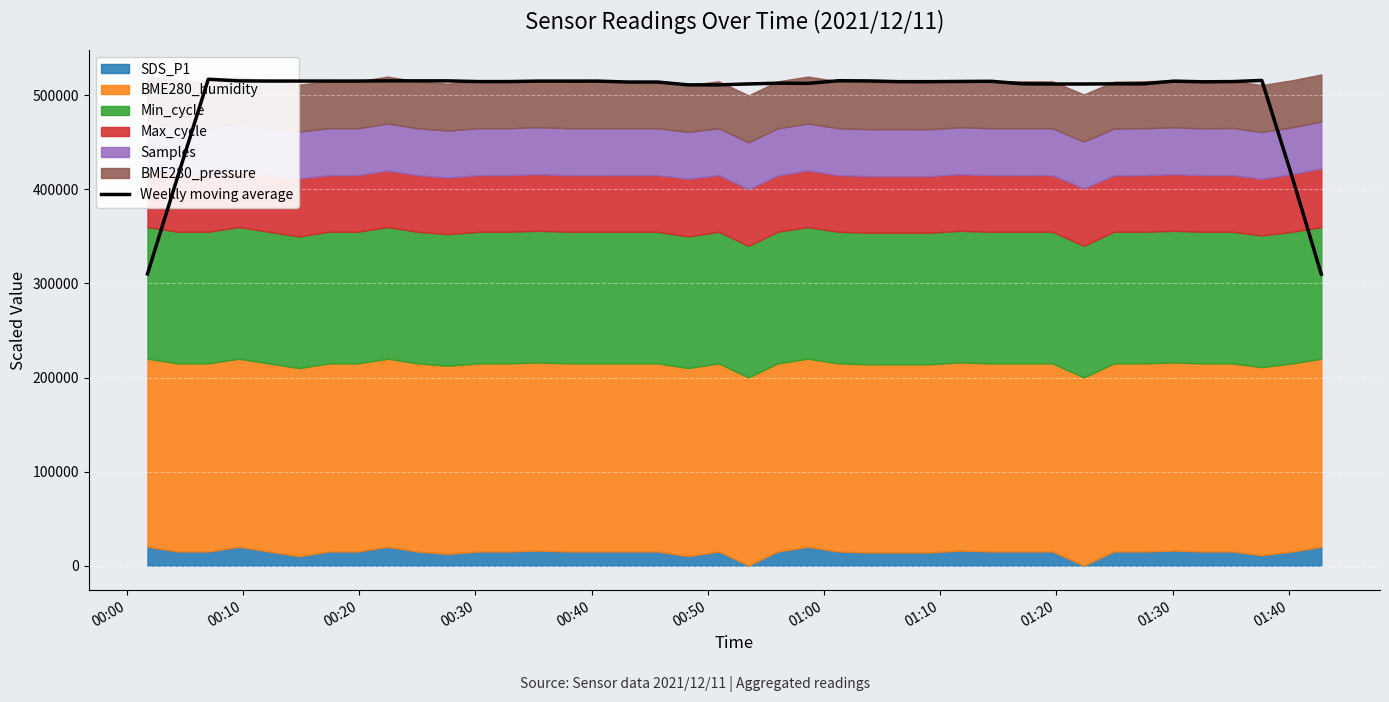

What is the difference between the maximum and minimum values?

207288.5